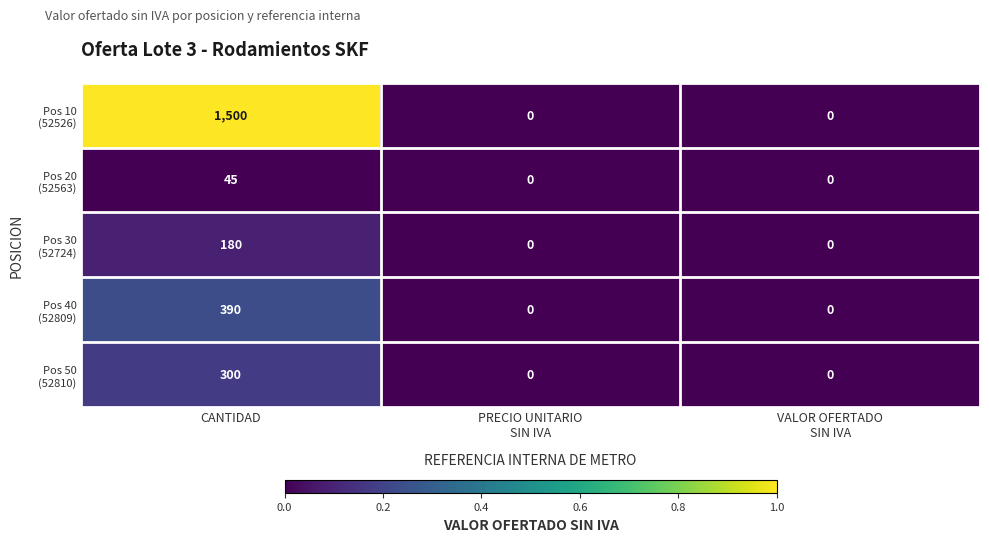

What is the total value across all series at CANTIDAD?

2415